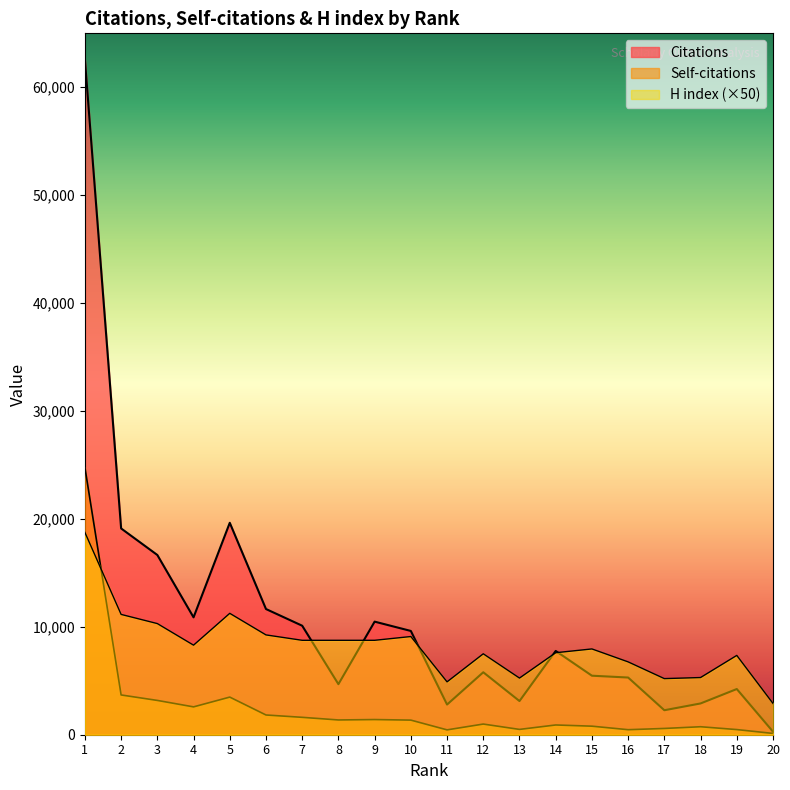

Read the Citations value at 11, to the nearest 50.

2800